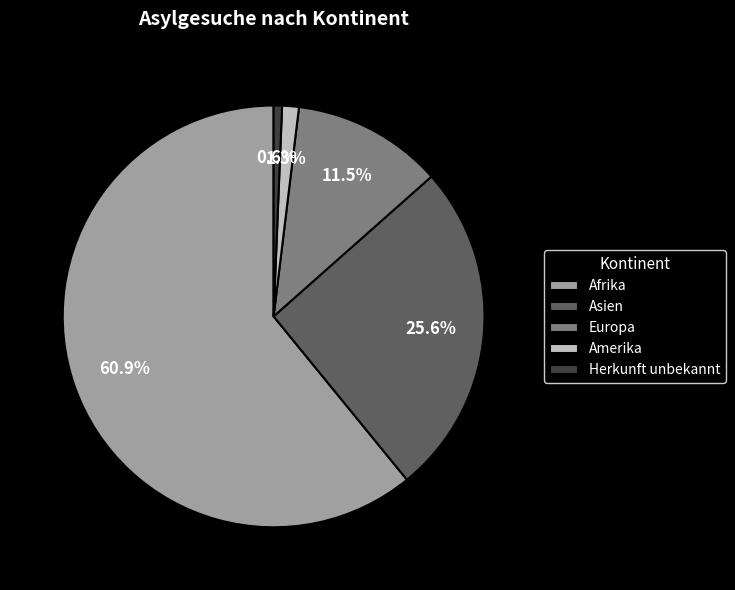

Which category has the biggest portion of the pie?

Afrika